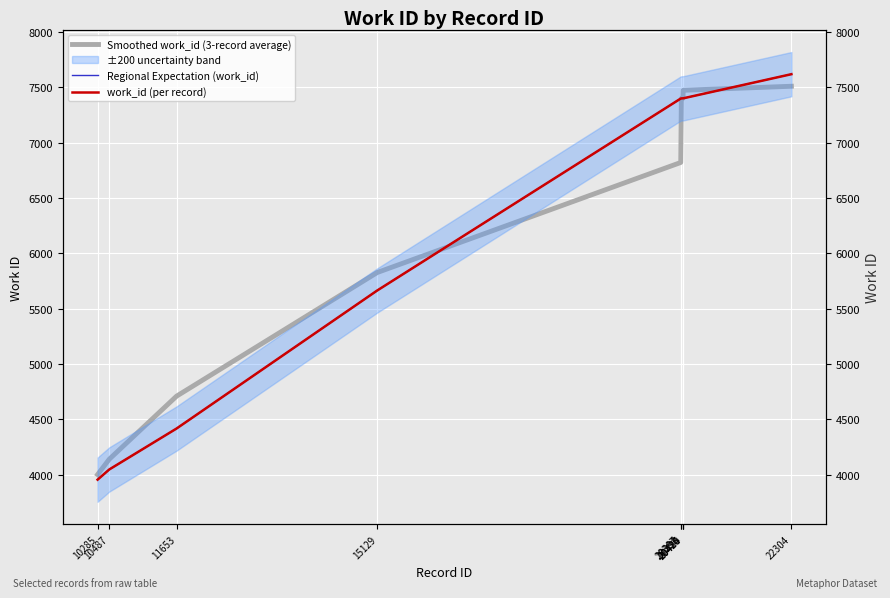

What is the approximate value of Regional Expectation (work_id) at 20430?

7401.0